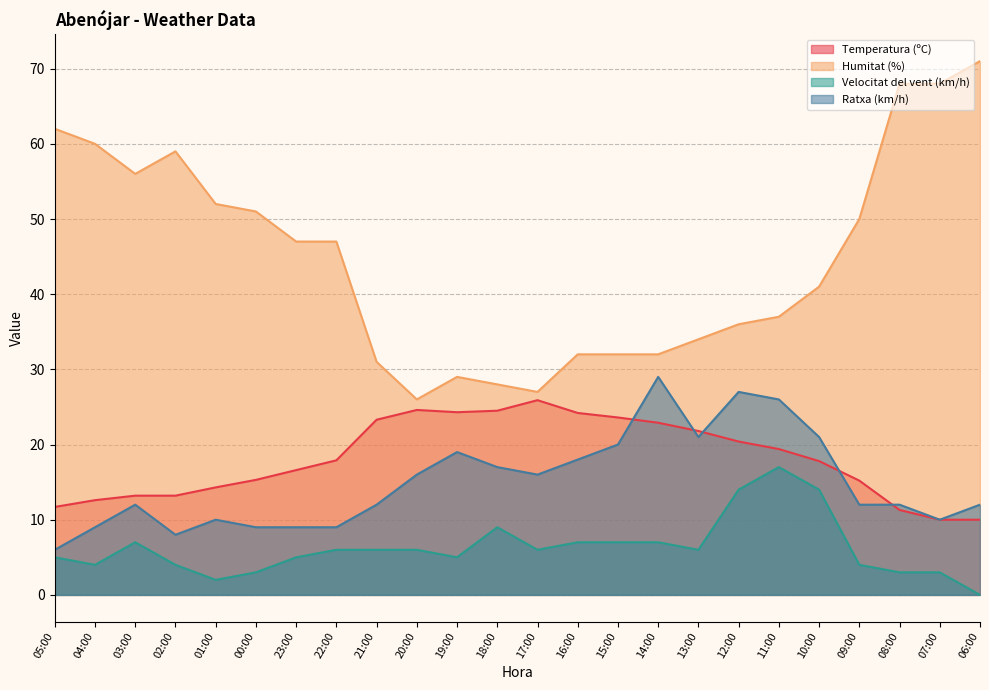

True or false: Ratxa (km/h) has more than 1 interior local peaks.

True